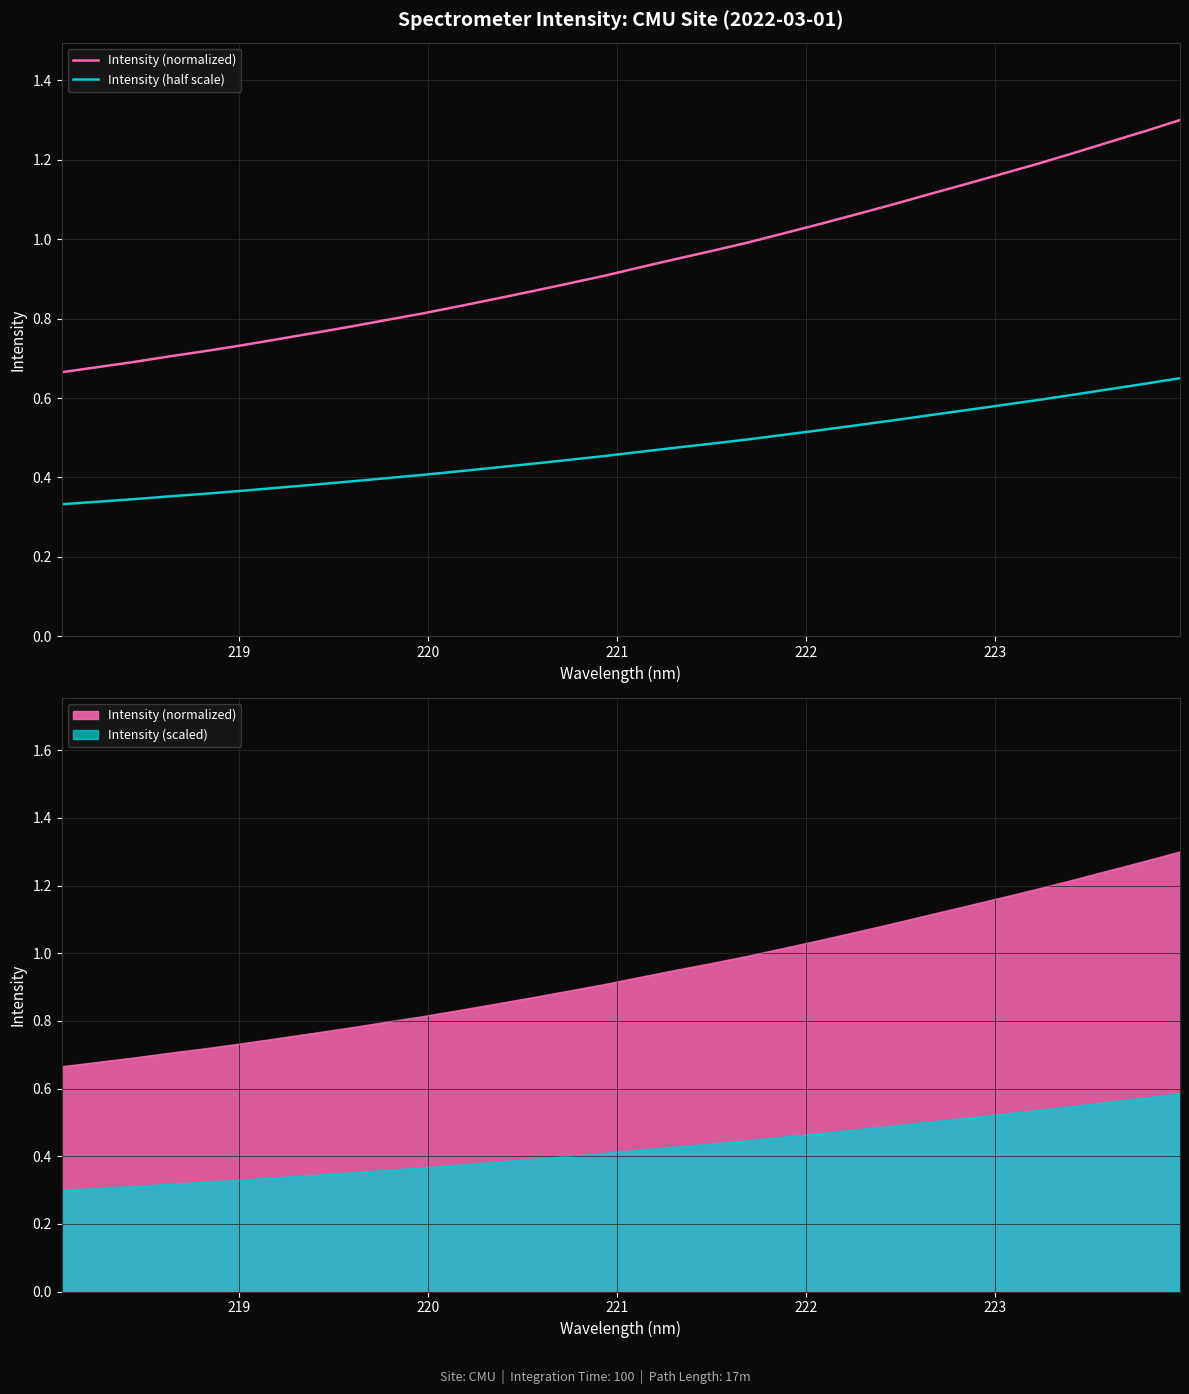

Which series has the largest total across all categories?

Intensity (normalized)